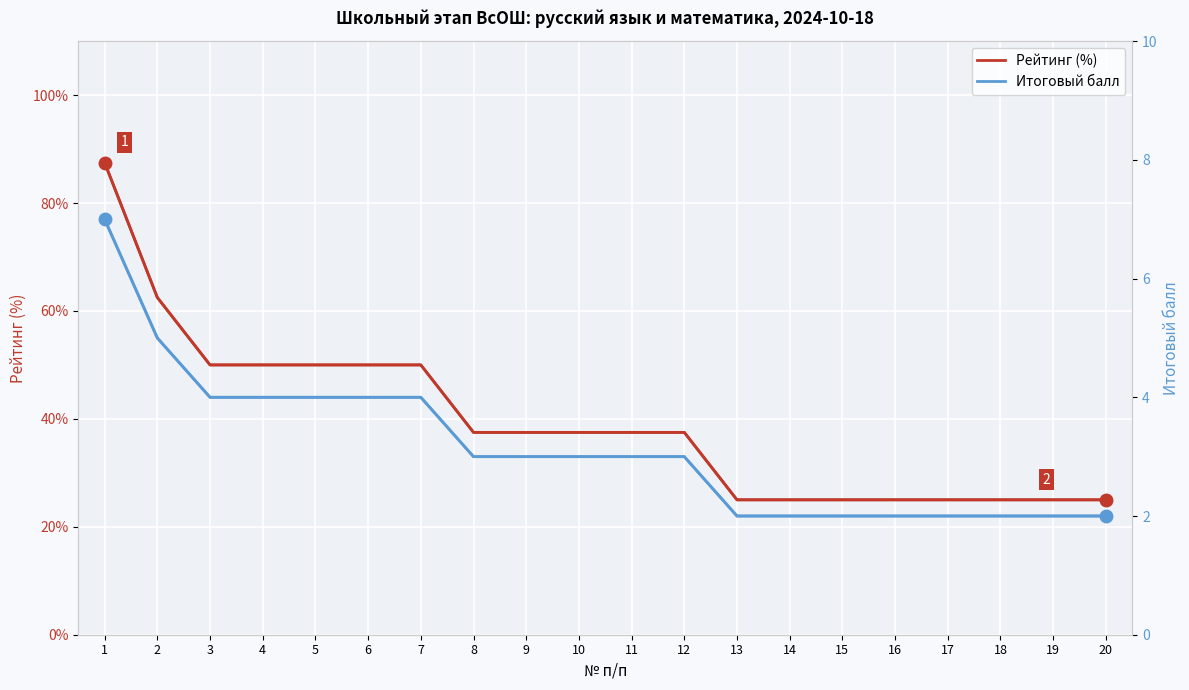

Which category has the lowest value in the Рейтинг (%) series?

13